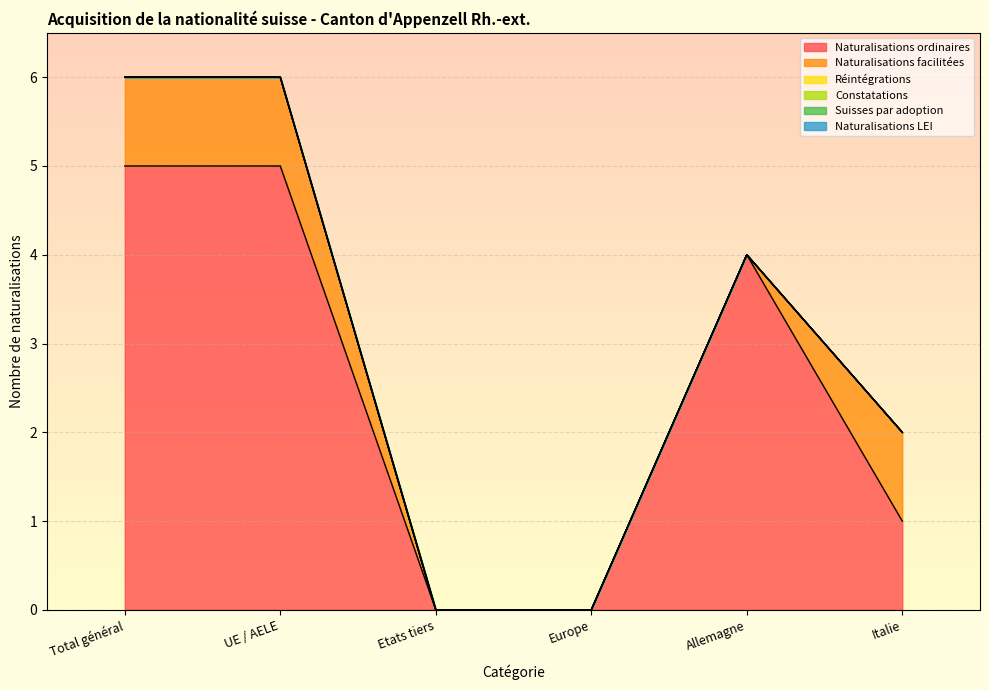

True or false: Suisses par adoption and Naturalisations ordinaires cross at least once.

False